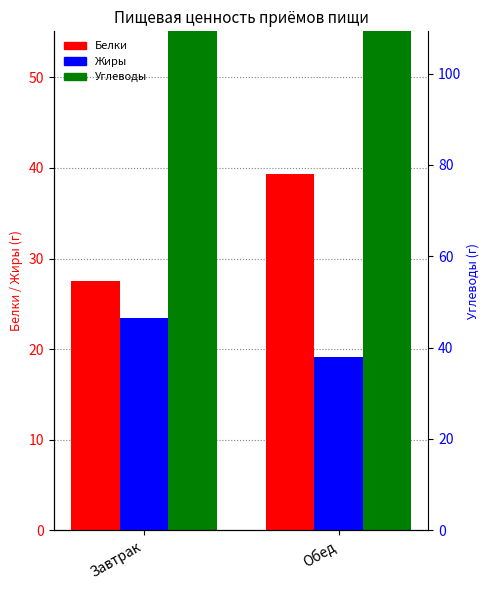

At which category does the chart reach its minimum across all series?

Обед